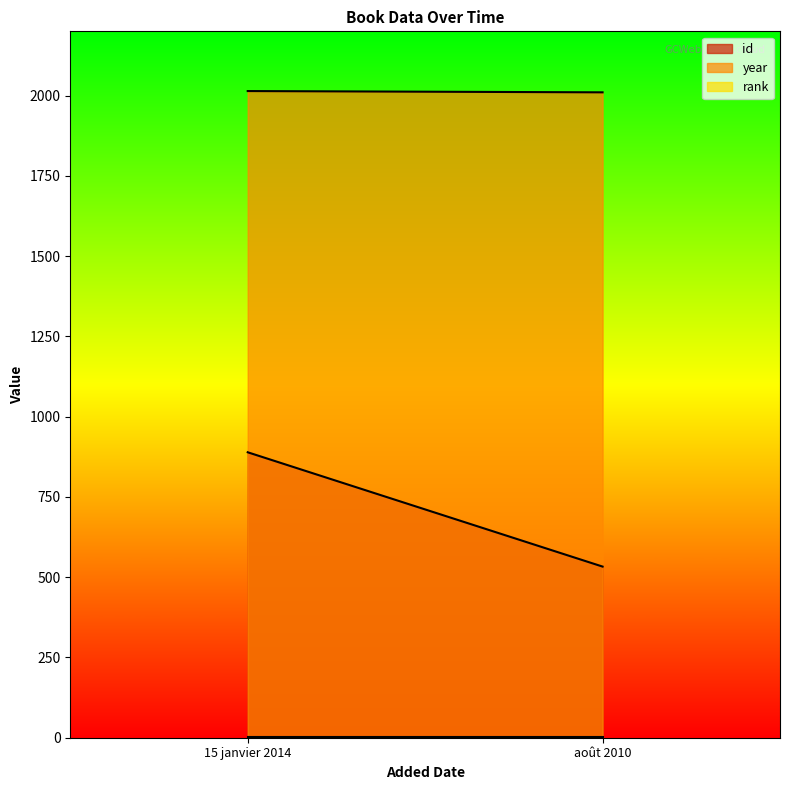

Rank the categories by rank value from lowest to highest.

15 janvier 2014, août 2010